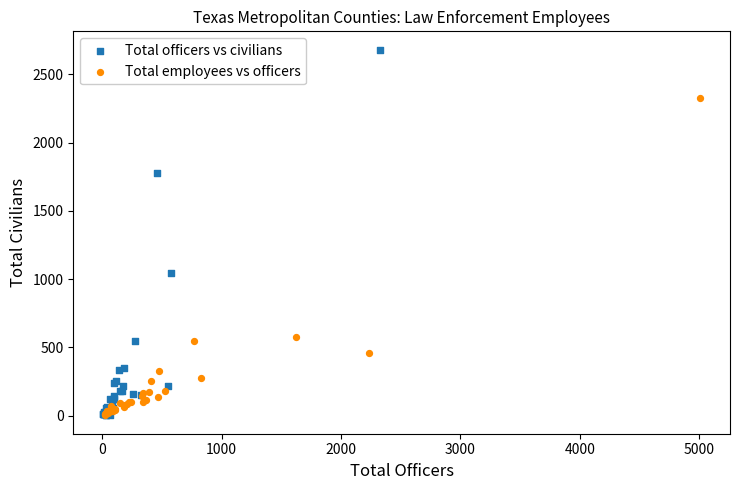

What are all the series names shown in the legend?

Total officers vs civilians, Total employees vs officers